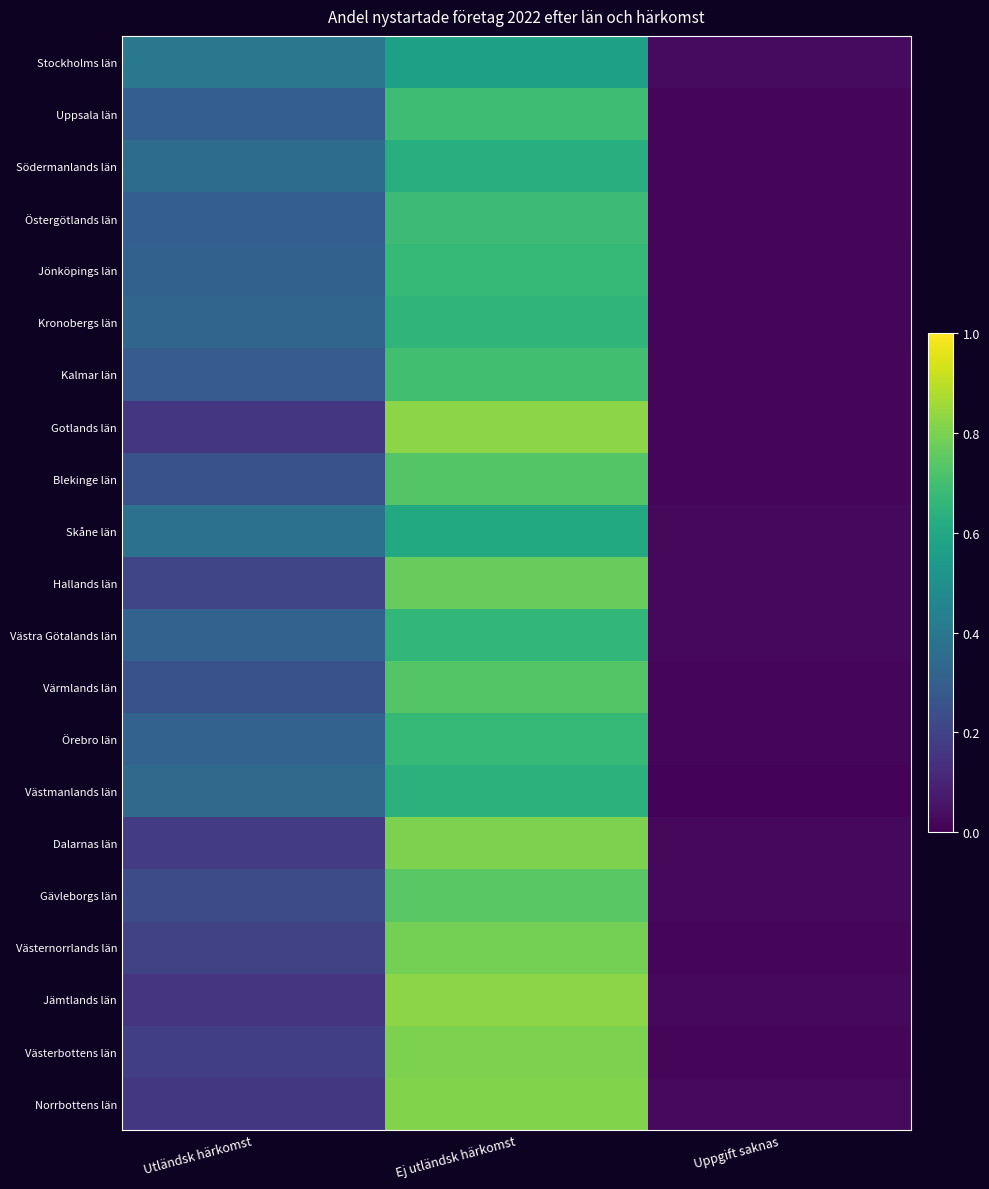

Reading left to right, what are all the values shown in this chart?

Stockholms län: Utländsk härkomst=0.4	Ej utländsk härkomst=0.6	Uppgift saknas=0.0
Uppsala län: Utländsk härkomst=0.3	Ej utländsk härkomst=0.7	Uppgift saknas=0.0
Södermanlands län: Utländsk härkomst=0.4	Ej utländsk härkomst=0.6	Uppgift saknas=0.0
Östergötlands län: Utländsk härkomst=0.3	Ej utländsk härkomst=0.7	Uppgift saknas=0.0
Jönköpings län: Utländsk härkomst=0.3	Ej utländsk härkomst=0.7	Uppgift saknas=0.0
Kronobergs län: Utländsk härkomst=0.3	Ej utländsk härkomst=0.7	Uppgift saknas=0.0
Kalmar län: Utländsk härkomst=0.3	Ej utländsk härkomst=0.7	Uppgift saknas=0.0
Gotlands län: Utländsk härkomst=0.2	Ej utländsk härkomst=0.8	Uppgift saknas=0.0
Blekinge län: Utländsk härkomst=0.3	Ej utländsk härkomst=0.7	Uppgift saknas=0.0
Skåne län: Utländsk härkomst=0.4	Ej utländsk härkomst=0.6	Uppgift saknas=0.0
Hallands län: Utländsk härkomst=0.2	Ej utländsk härkomst=0.8	Uppgift saknas=0.0
Västra Götalands län: Utländsk härkomst=0.3	Ej utländsk härkomst=0.7	Uppgift saknas=0.0
Värmlands län: Utländsk härkomst=0.3	Ej utländsk härkomst=0.7	Uppgift saknas=0.0
Örebro län: Utländsk härkomst=0.3	Ej utländsk härkomst=0.7	Uppgift saknas=0.0
Västmanlands län: Utländsk härkomst=0.3	Ej utländsk härkomst=0.6	Uppgift saknas=0.0
Dalarnas län: Utländsk härkomst=0.2	Ej utländsk härkomst=0.8	Uppgift saknas=0.0
Gävleborgs län: Utländsk härkomst=0.2	Ej utländsk härkomst=0.7	Uppgift saknas=0.0
Västernorrlands län: Utländsk härkomst=0.2	Ej utländsk härkomst=0.8	Uppgift saknas=0.0
Jämtlands län: Utländsk härkomst=0.2	Ej utländsk härkomst=0.8	Uppgift saknas=0.0
Västerbottens län: Utländsk härkomst=0.2	Ej utländsk härkomst=0.8	Uppgift saknas=0.0
Norrbottens län: Utländsk härkomst=0.2	Ej utländsk härkomst=0.8	Uppgift saknas=0.0